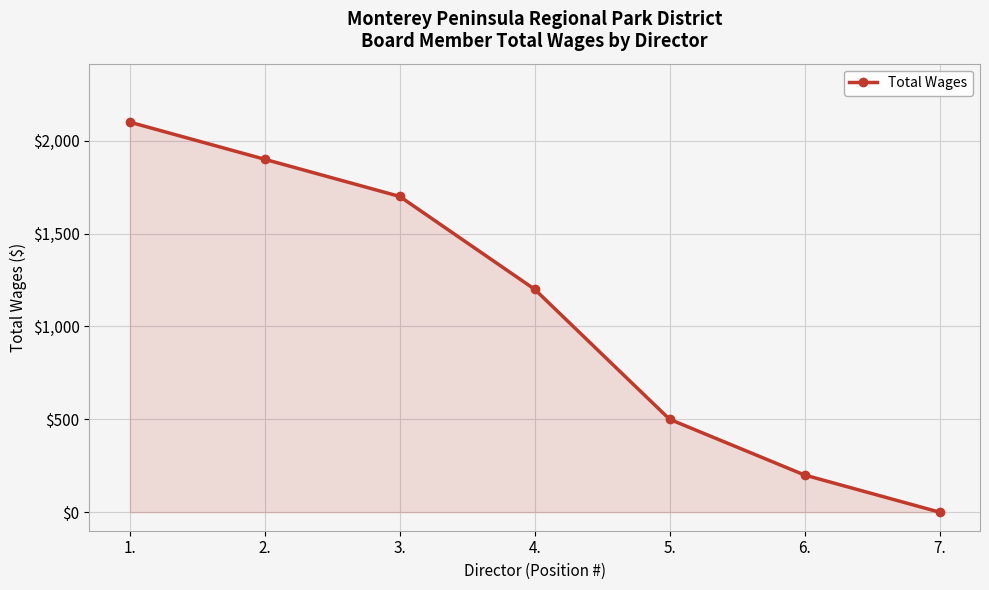

What is the ratio of the value at 3. to the value at 5.?

3.4